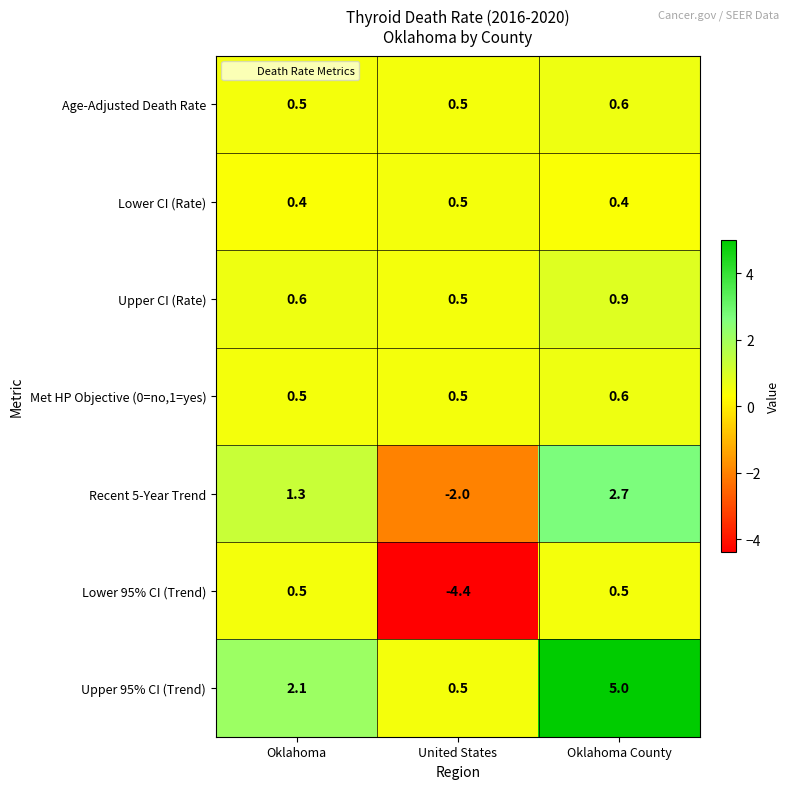

What is the sum of the Age-Adjusted Death Rate values at Oklahoma and United States?

1.0